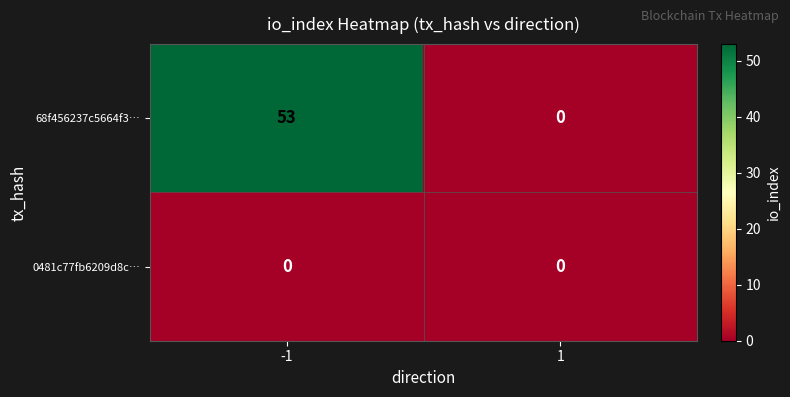

What value does the 68f456237c5664f3… series have at -1, to the nearest 5?

55